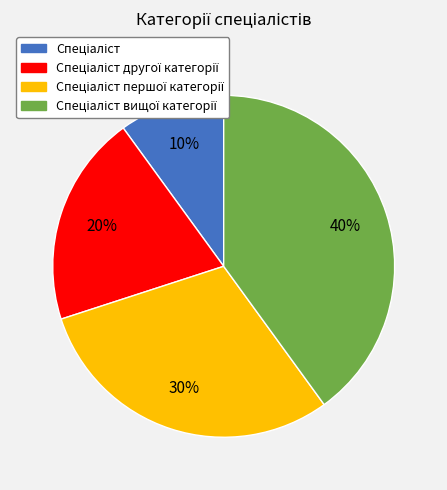

Is there a majority slice in this chart?

No